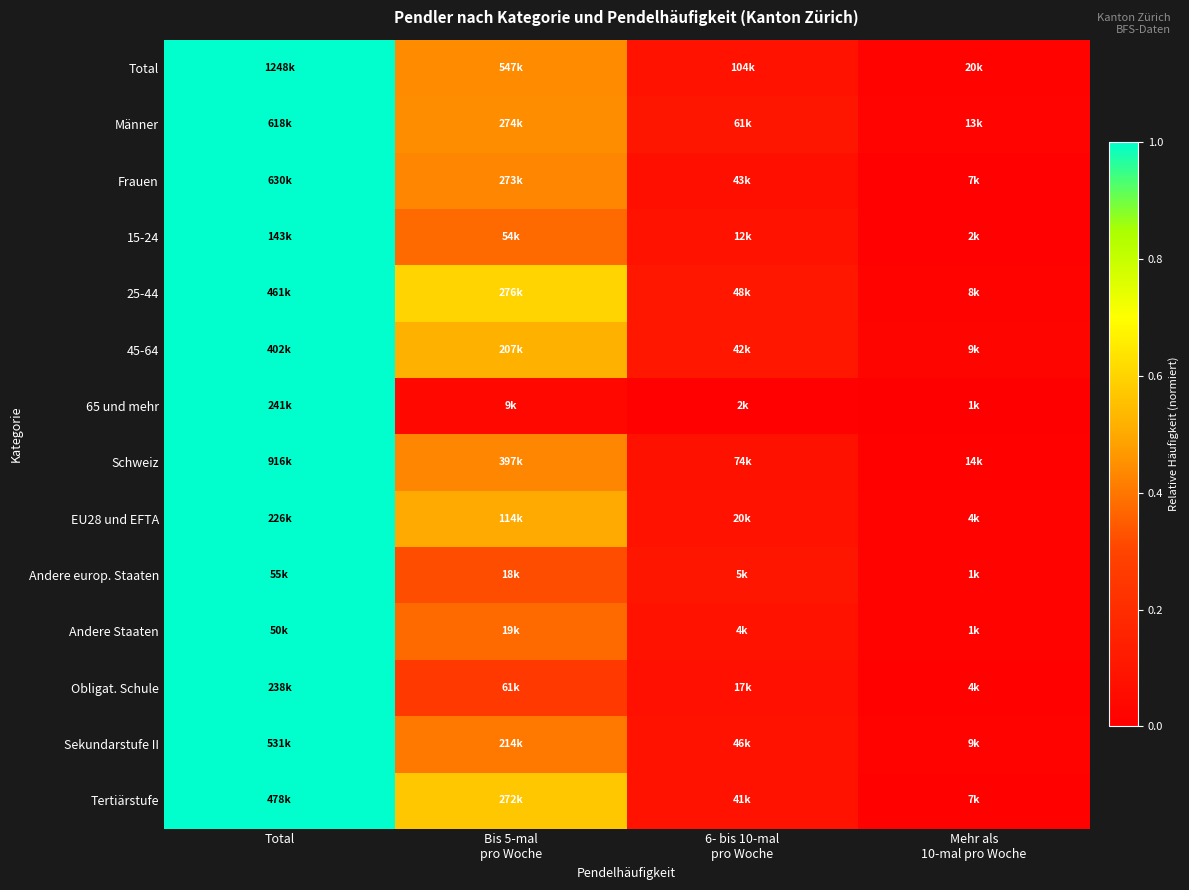

What is the total value across all series at Total?

14.0